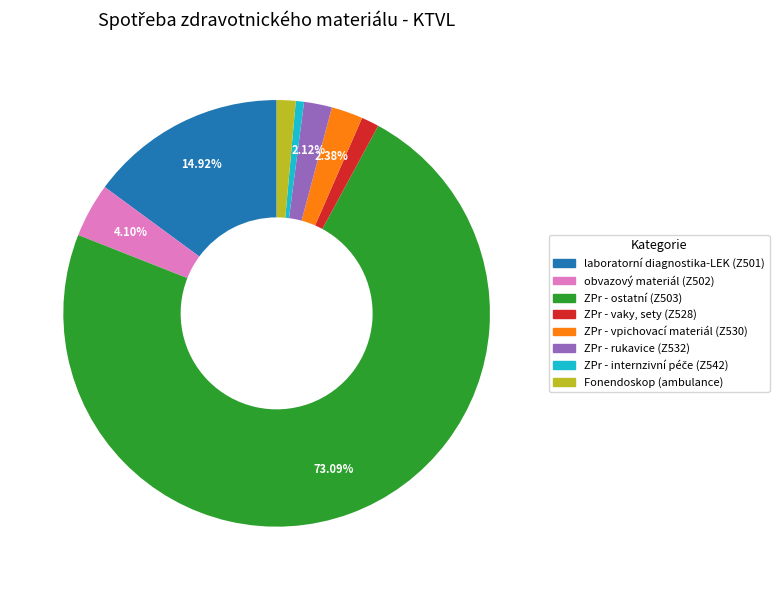

Which slice represents more than half of the pie?

ZPr - ostatní (Z503)